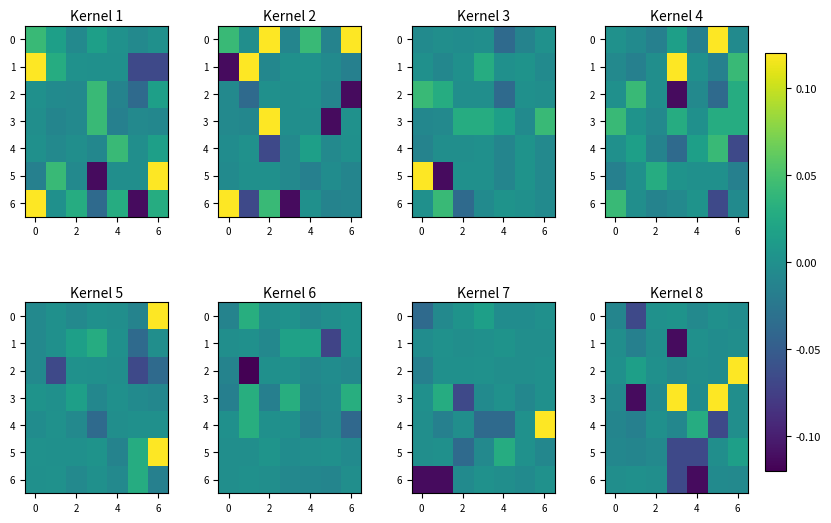

What is the smallest value displayed?

-0.1